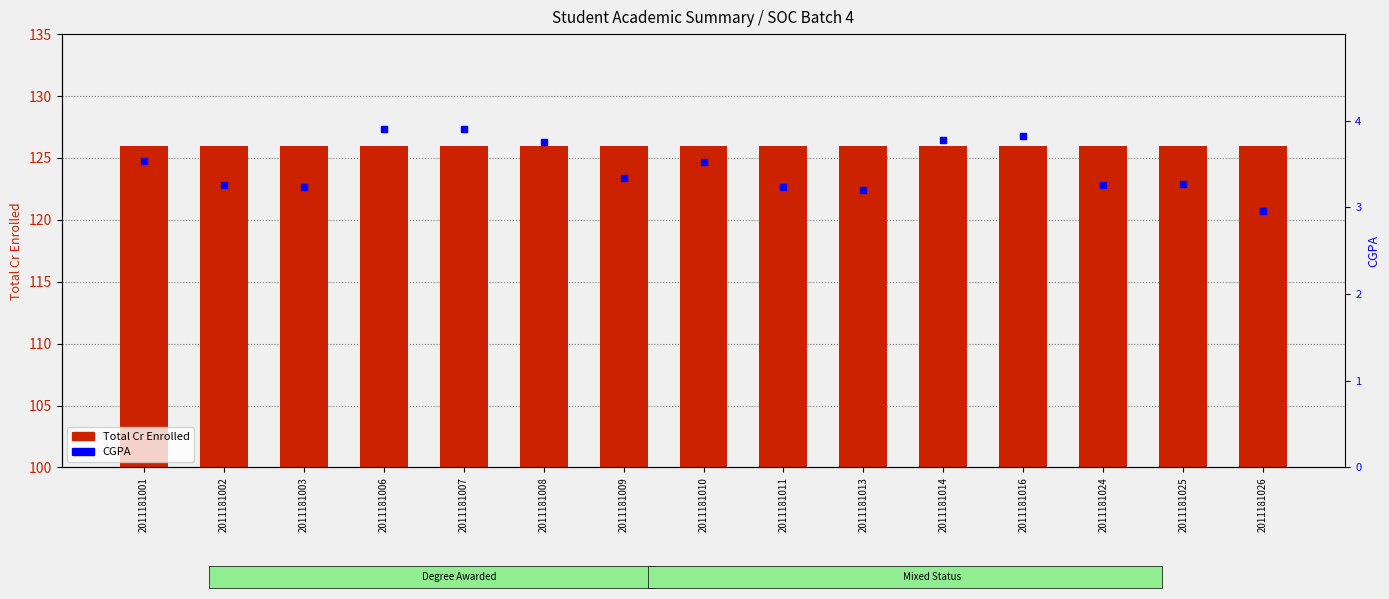

At which category is the sum across all series the highest?

2011181007